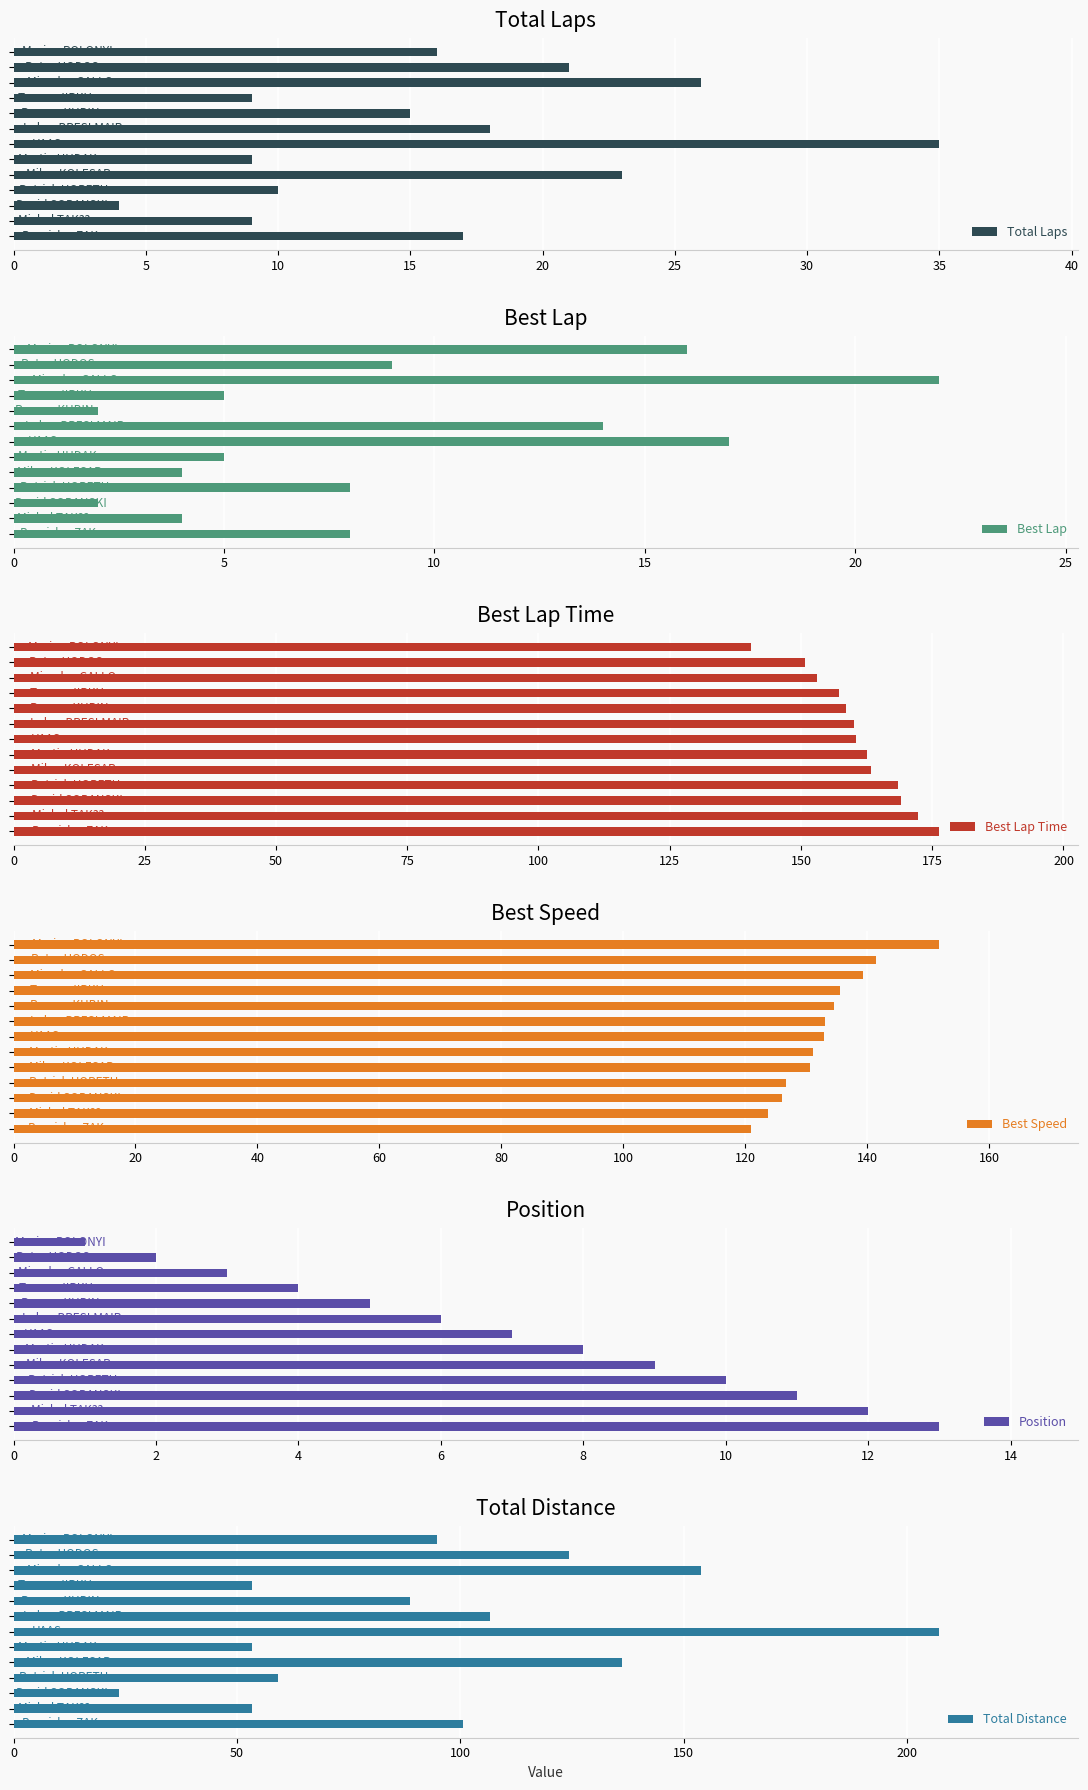

What is the minimum value for Total Laps?

4